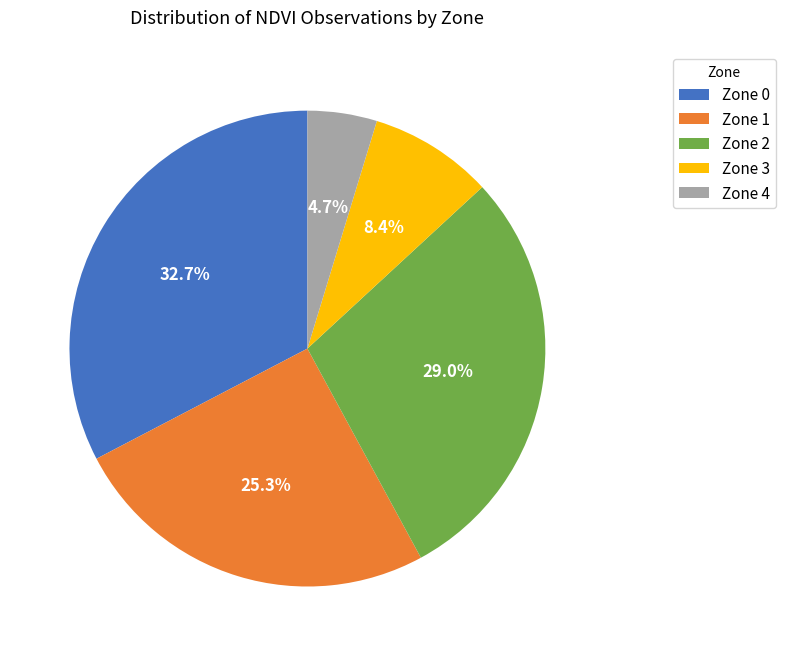

To the nearest percent, what is the average slice percentage?

20%